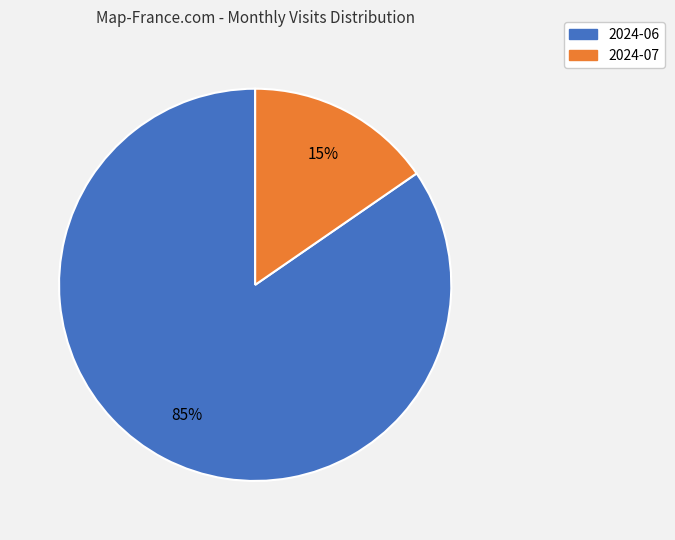

Is the sum of 2024-06 and 2024-07 greater than half?

Yes